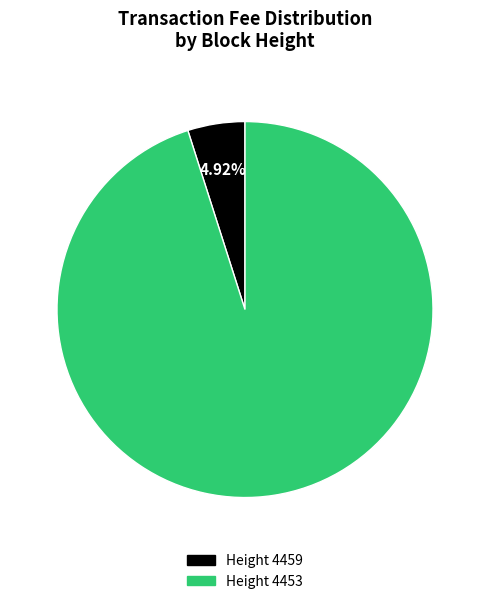

Is there any slice that represents more than half of the pie?

Yes